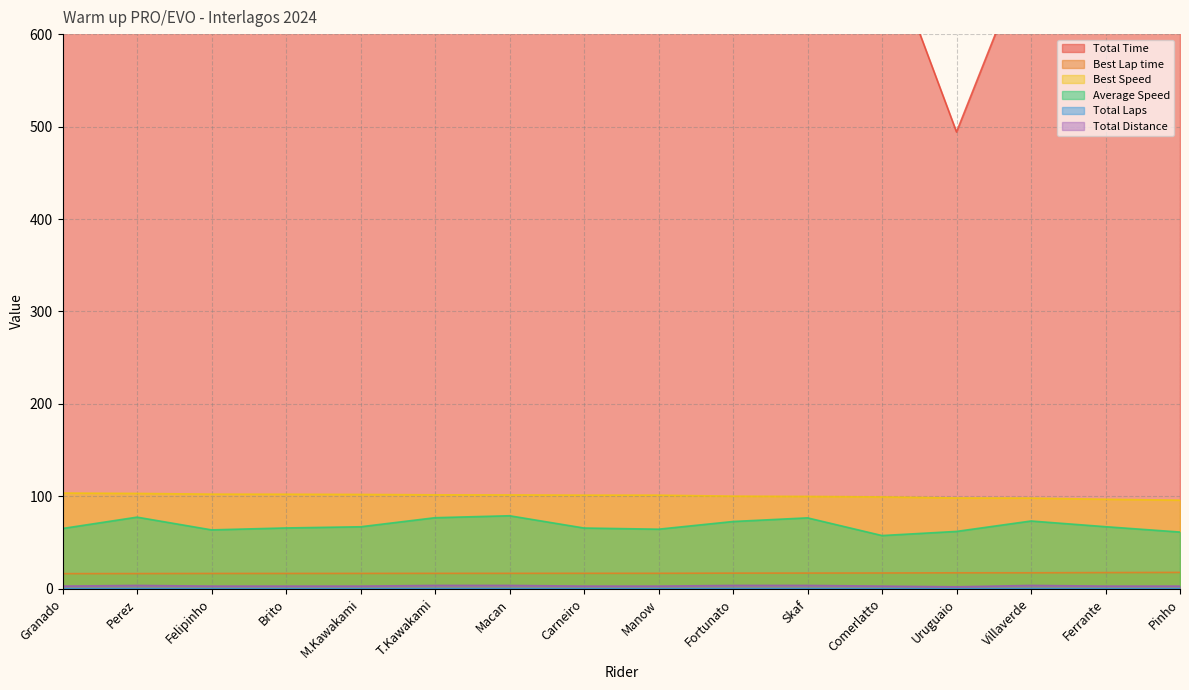

At how many categories does at least one series exceed 168?

16